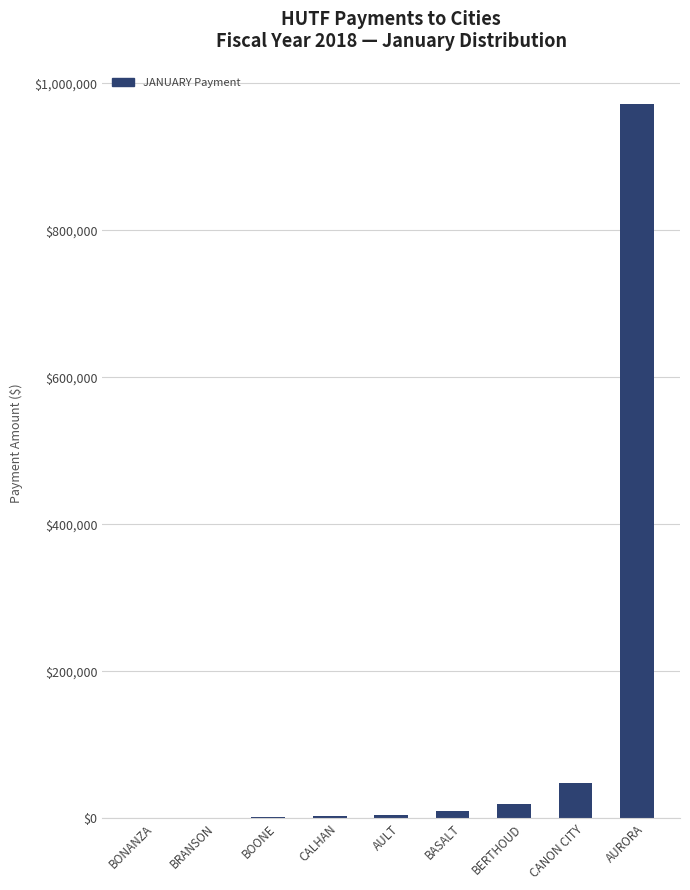

What is the sum of all values?

1058588.0